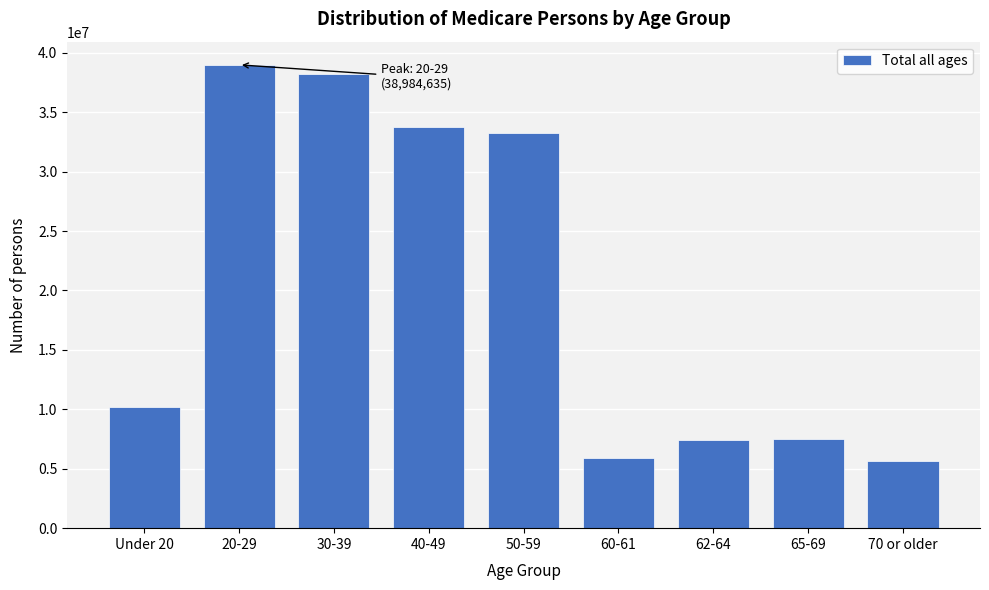

What is the difference between the maximum and minimum values?

33308127